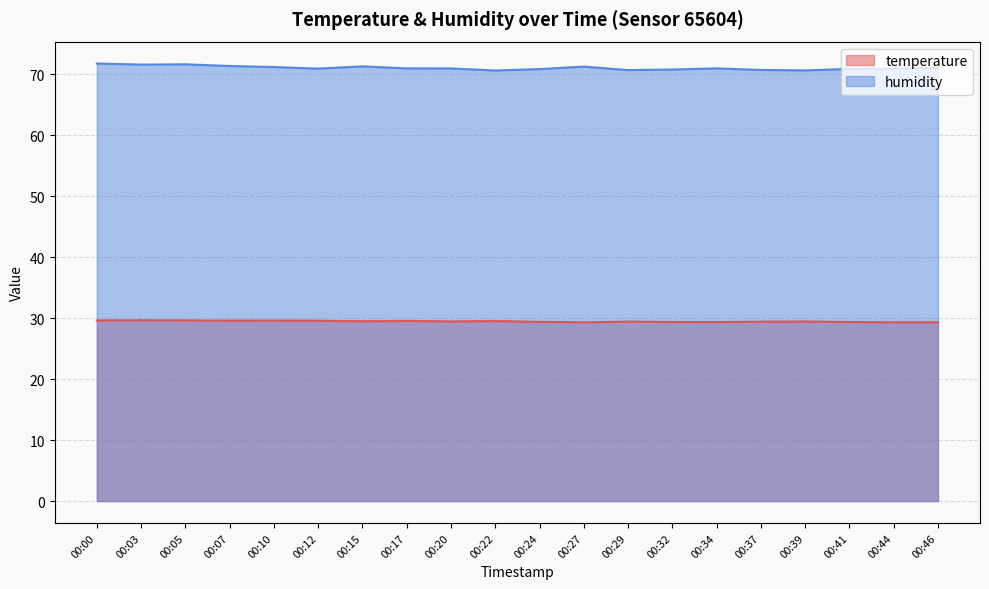

Which series has the largest range (max minus min)?

humidity